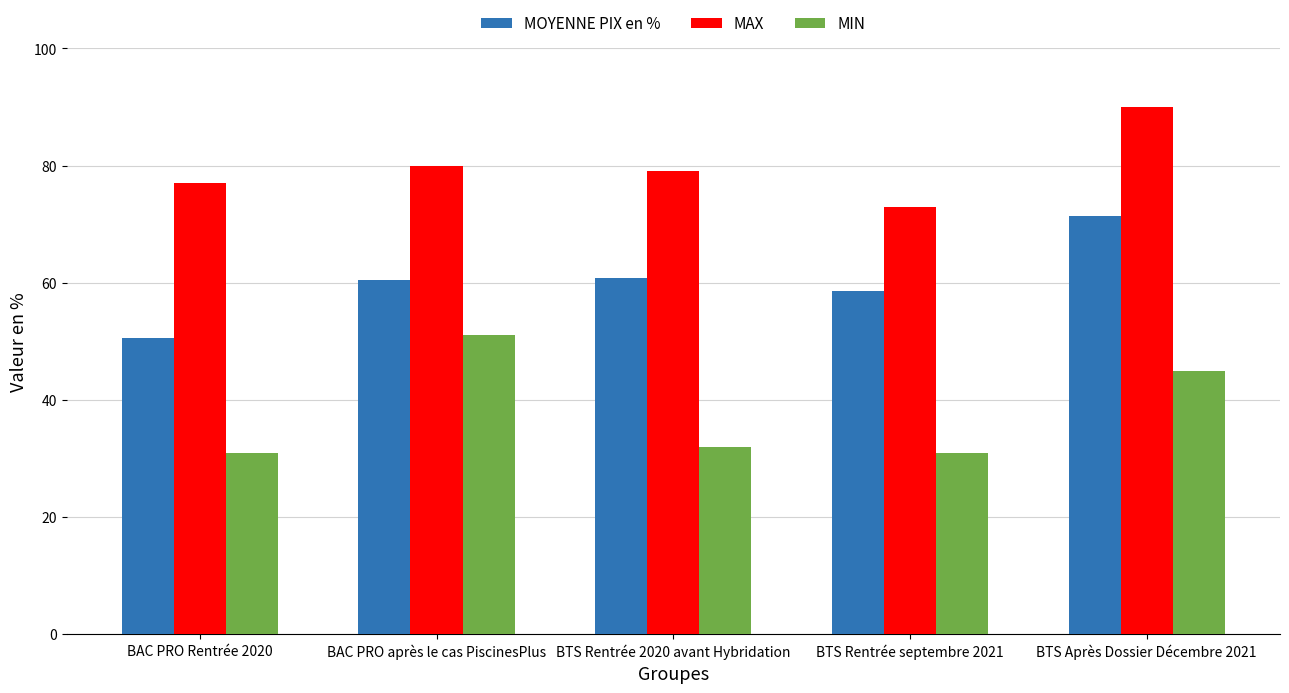

What is the sum of all MIN values?

190.0